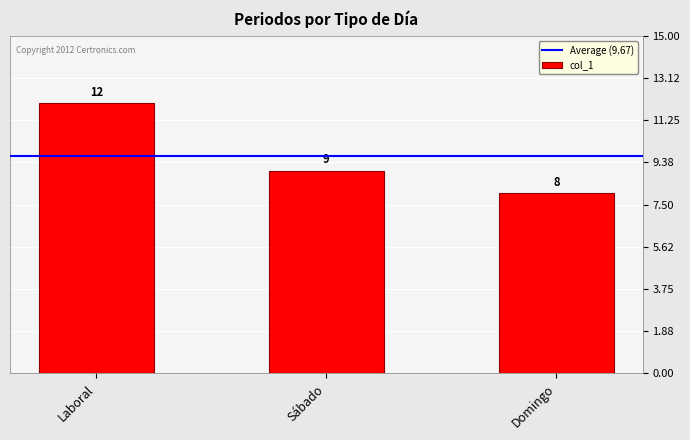

What is the label of the 3rd bar from the left?

Domingo